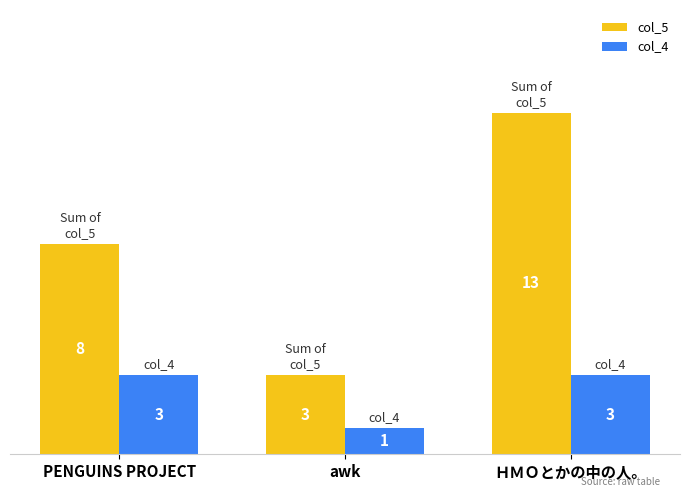

Rank the series by their average value, from lowest to highest.

col_4, col_5